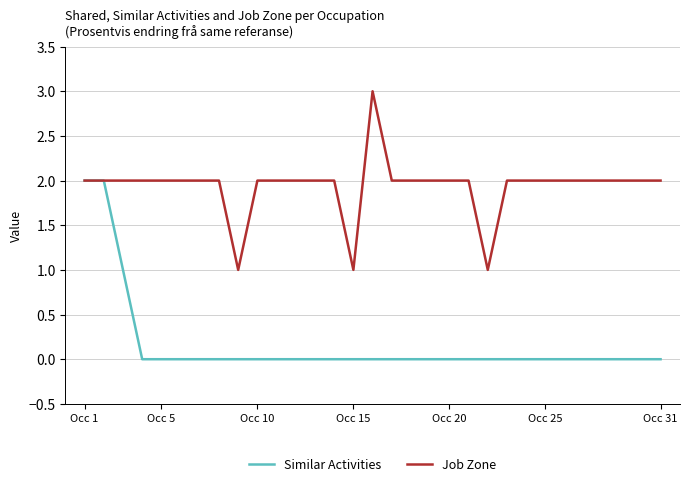

What is the greatest value displayed?

3